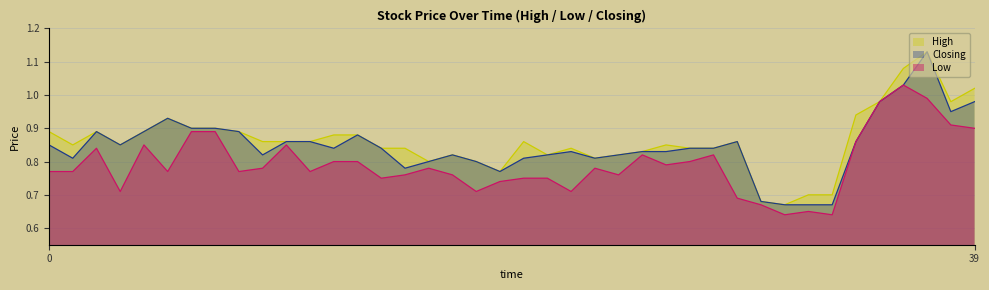

At how many categories does at least one series exceed 0?

40